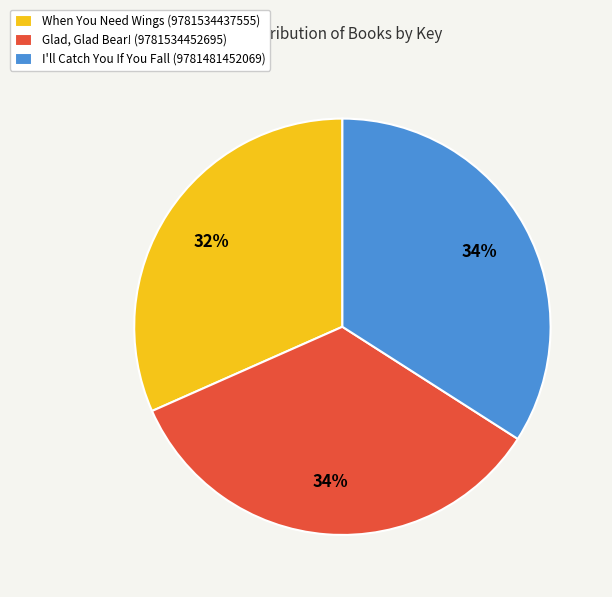

Is the sum of I'll Catch You If You Fall (9781481452069) and When You Need Wings (9781534437555) greater than half?

Yes